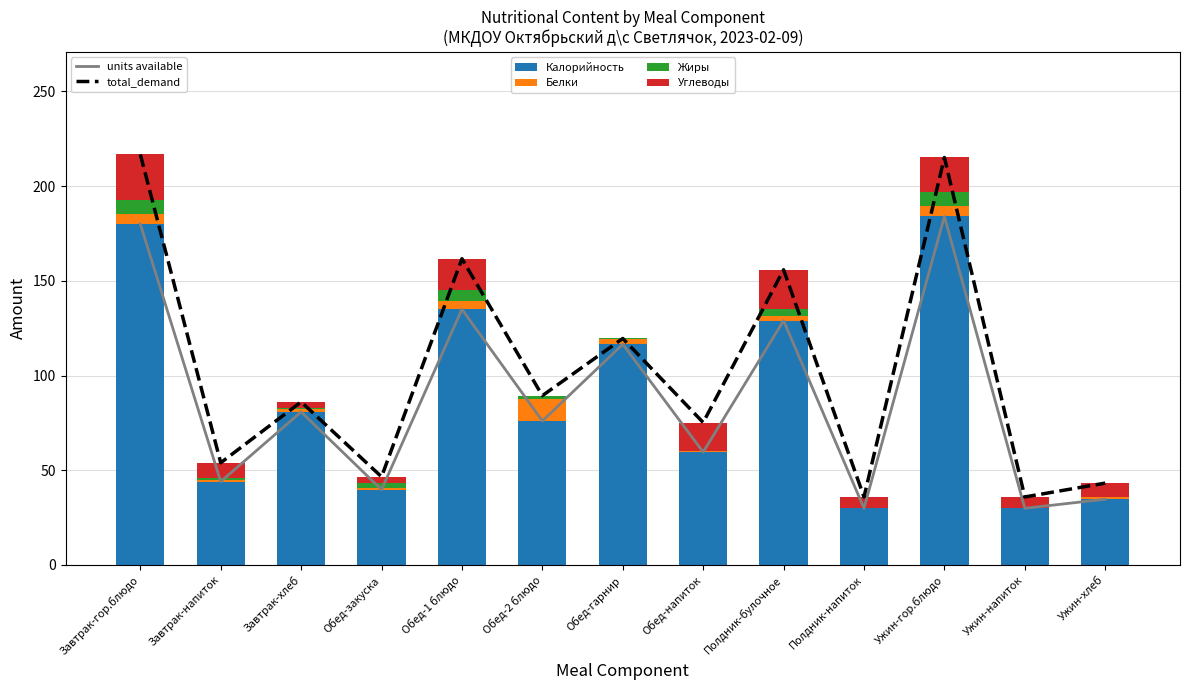

The value of Белки at Ужин-гор.блюдо is 2.8. True or false?

False